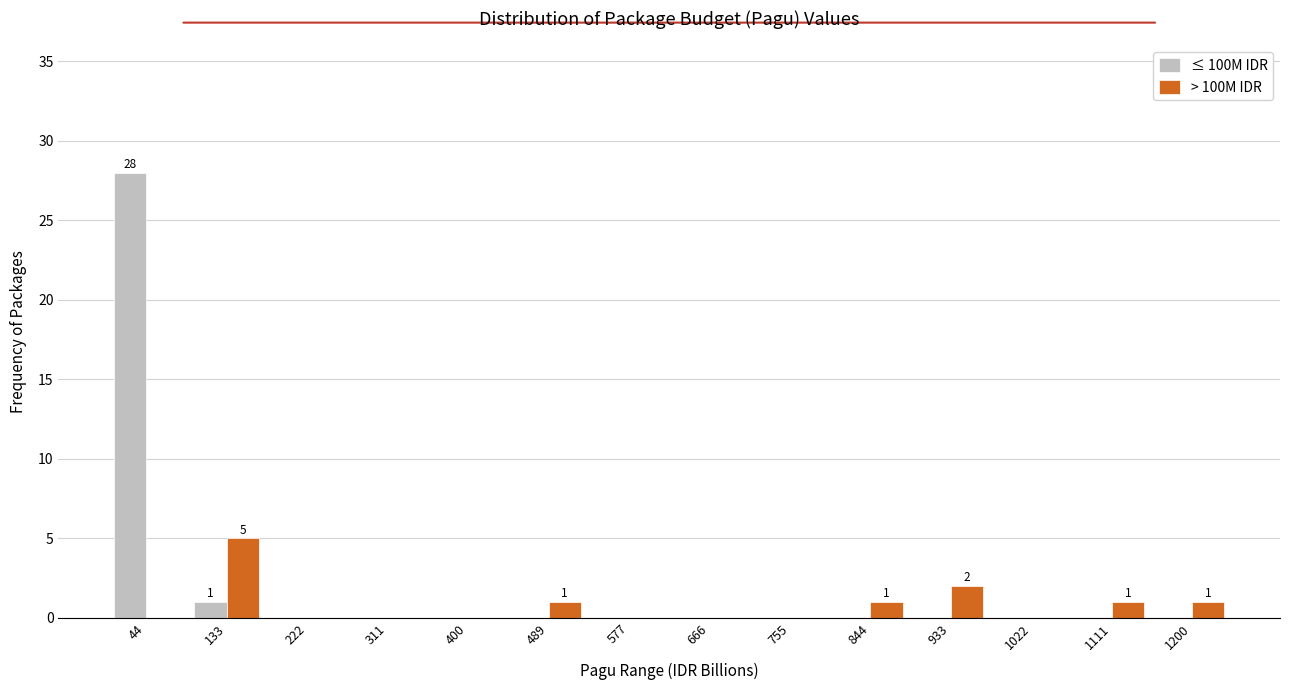

In the > 100M IDR series, which range on the x-axis has the tallest bar?

90 to 180